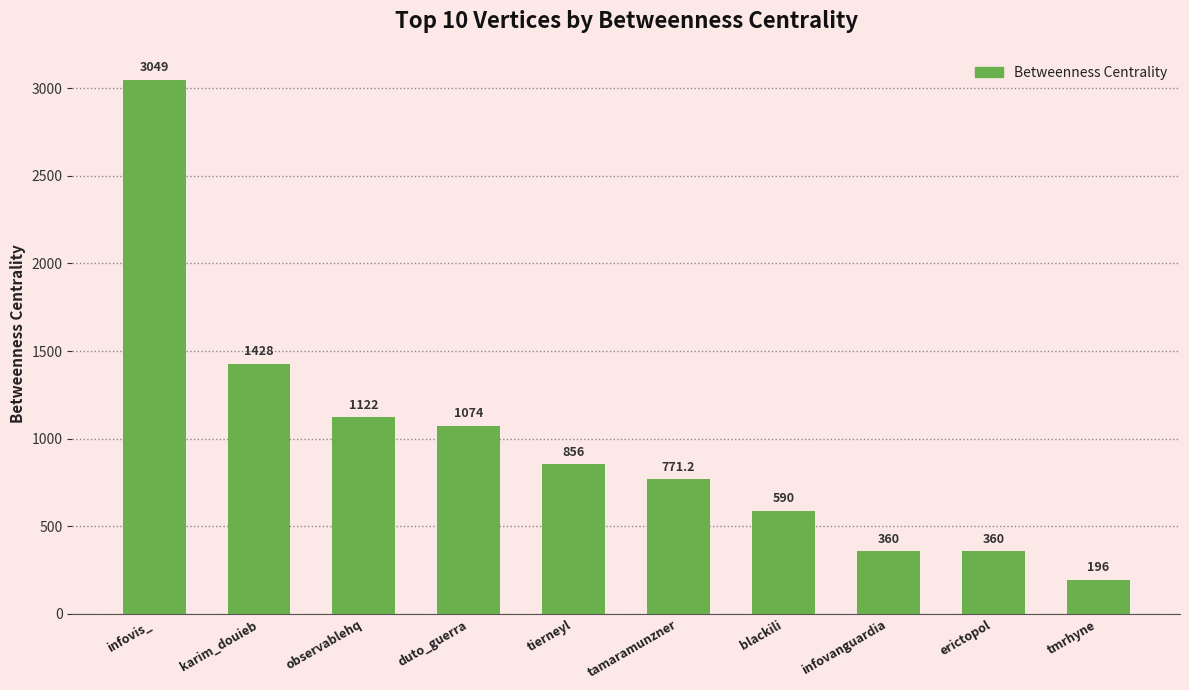

What is the average value?

980.6